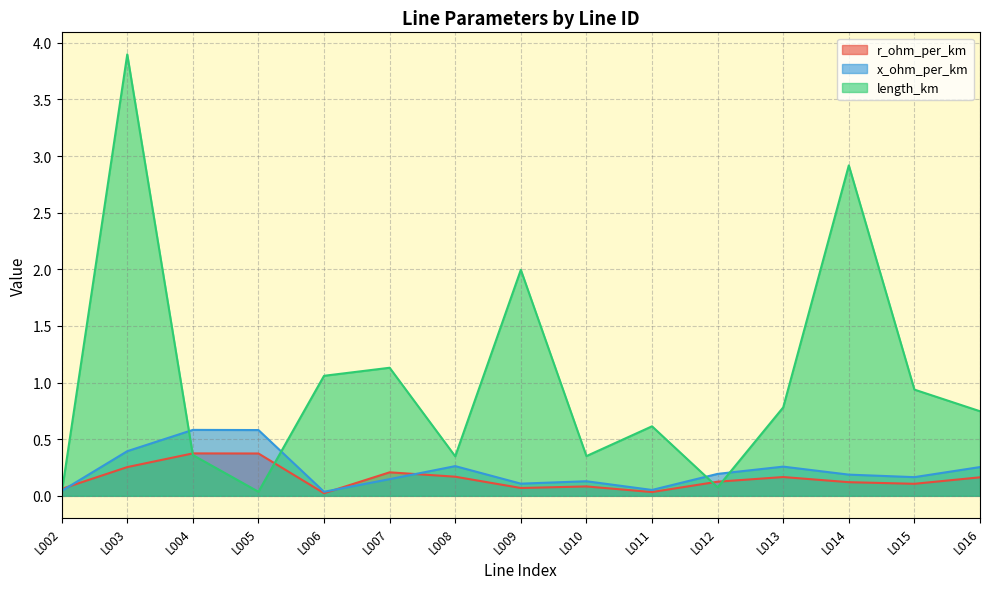

Which has a higher value, L008 or L004?

L004